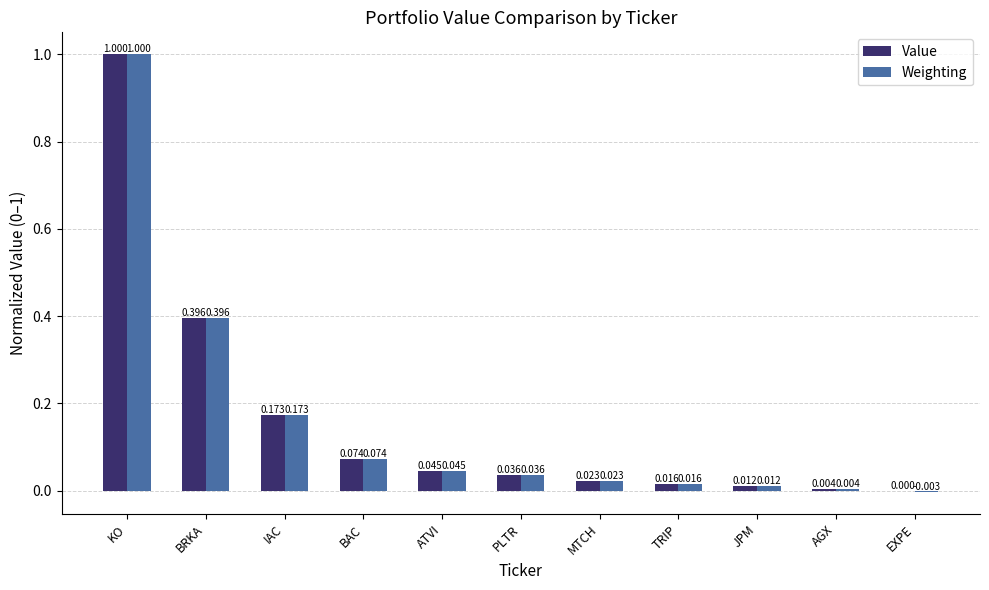

How many data points in Value are above 0?

10